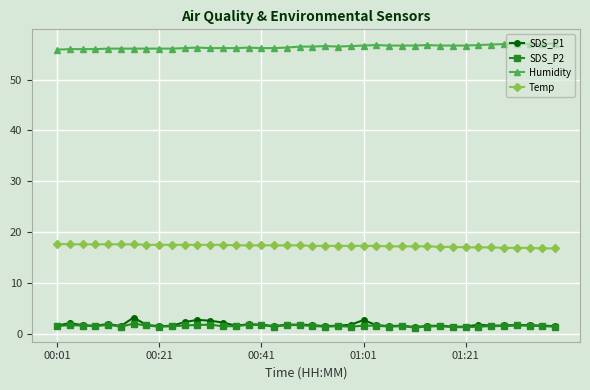

How many lines are shown in the chart?

4